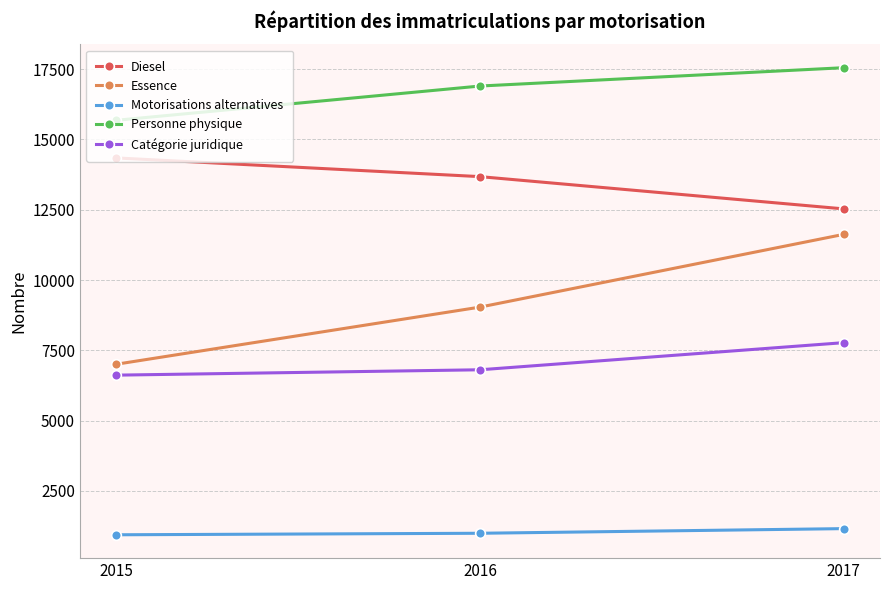

What is the value of the Diesel point at the 3rd from the left?

12530